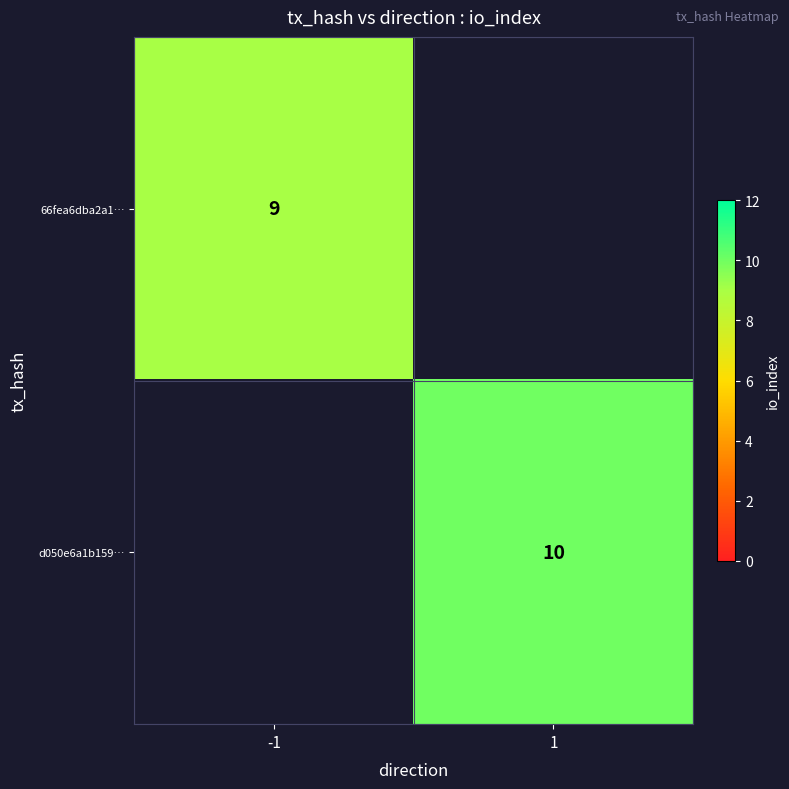

The 66fea6dba2a1… series shows 13 at -1. True or false?

False